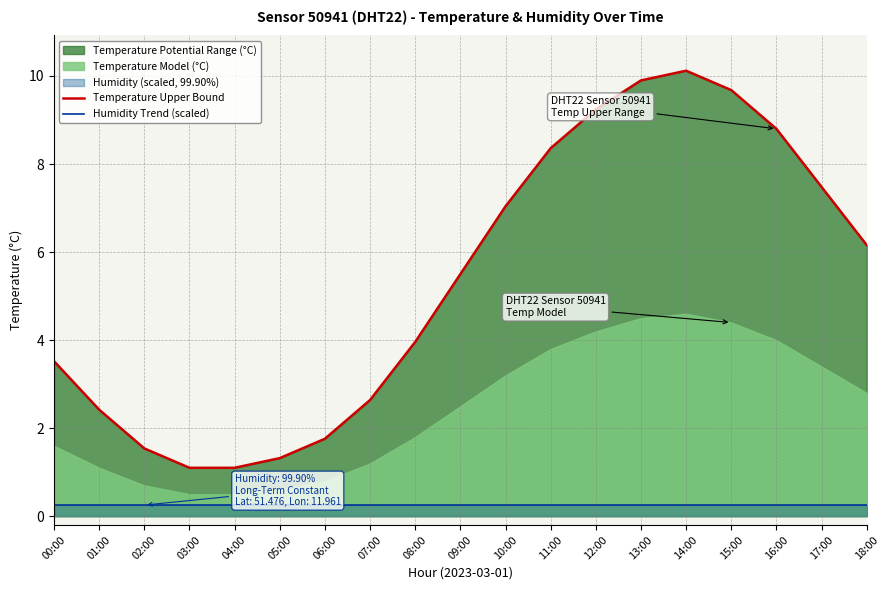

What is the value of the Humidity Trend (scaled) point at the 19th from the left?

0.3